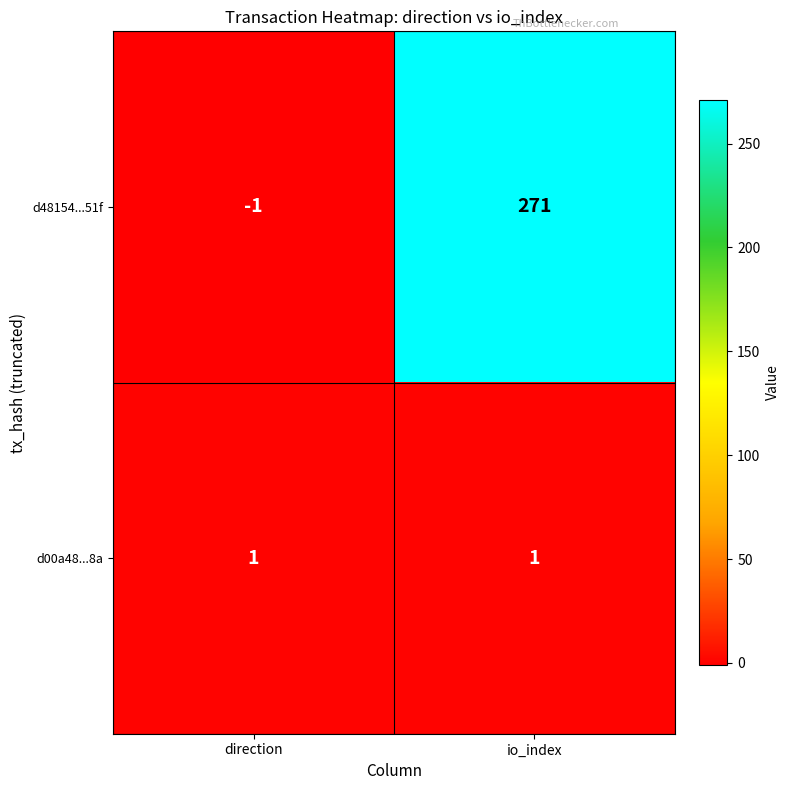

Reading right to left, extract all data points from this chart.

d48154...51f: 271	-1
d00a48...8a: 1	1